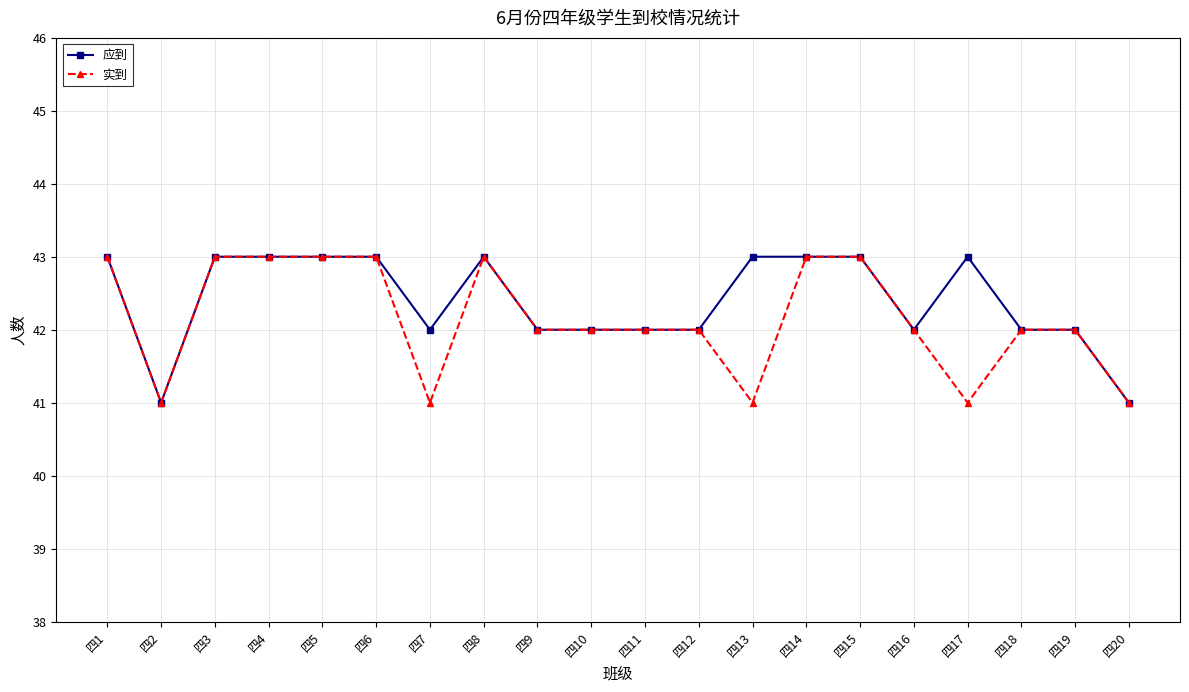

What is the minimum value shown in the chart?

41